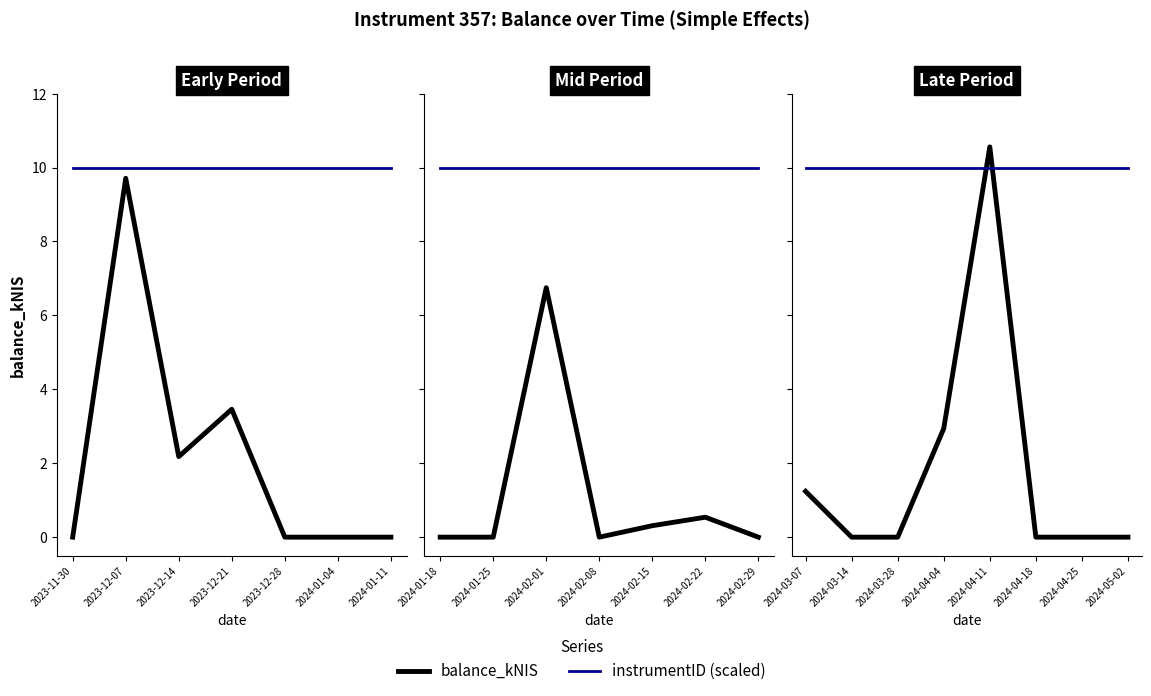

Between 2024-04-18 and 2024-04-25, which series saw the biggest shift?

balance_kNIS